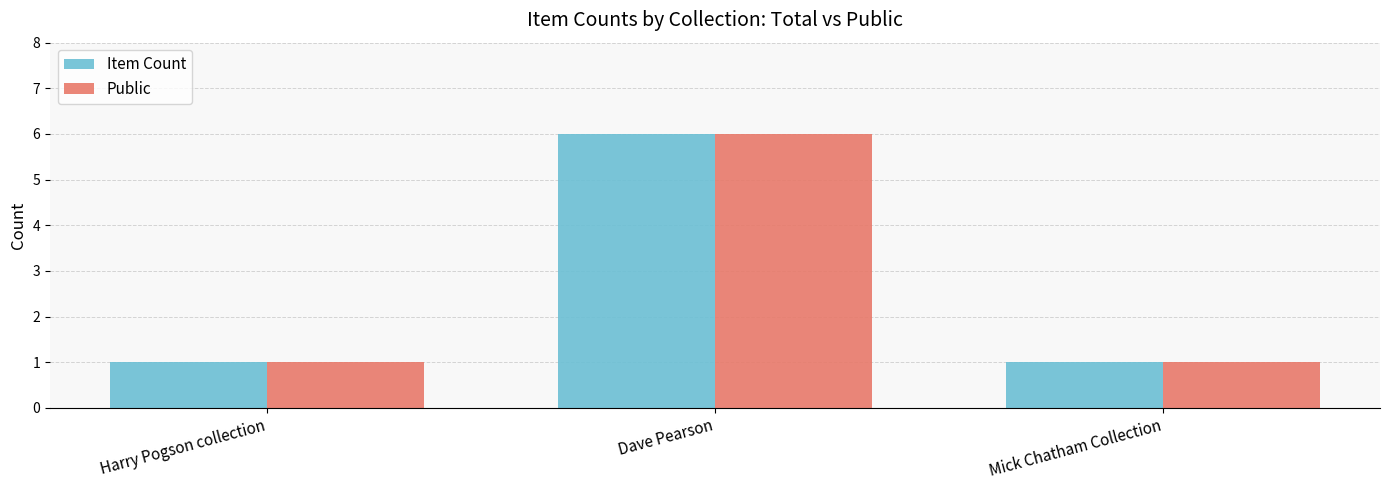

How many bars are there in each group?

2